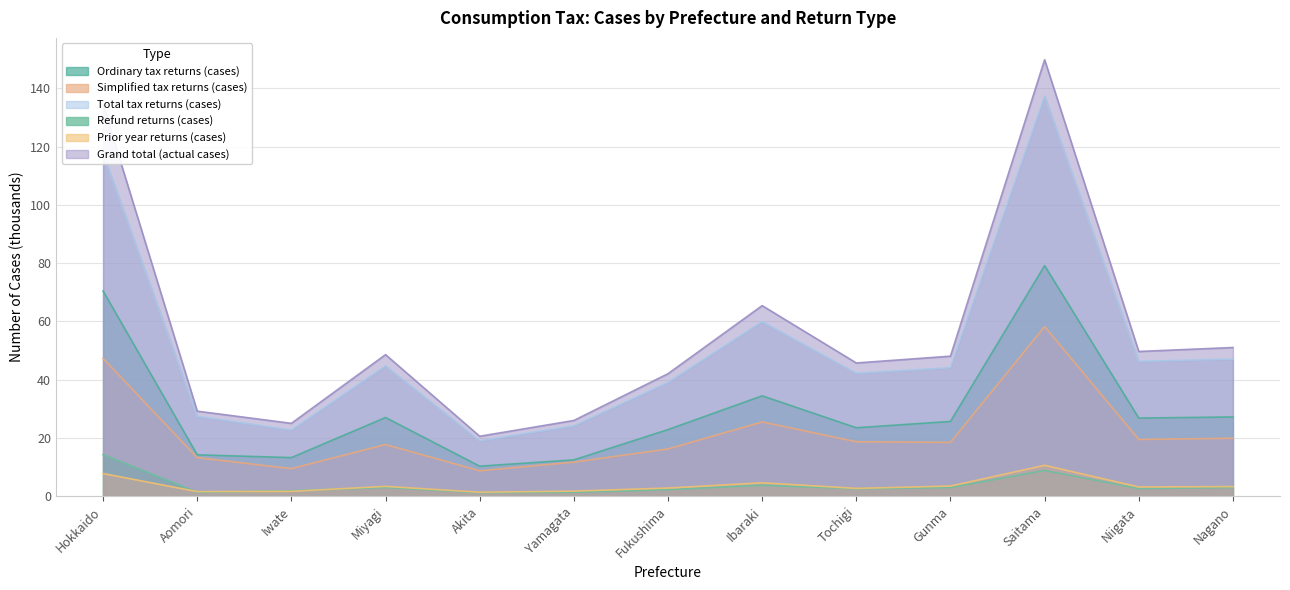

Is it true that Prior year returns (cases) equals 4.5 at Miyagi?

False